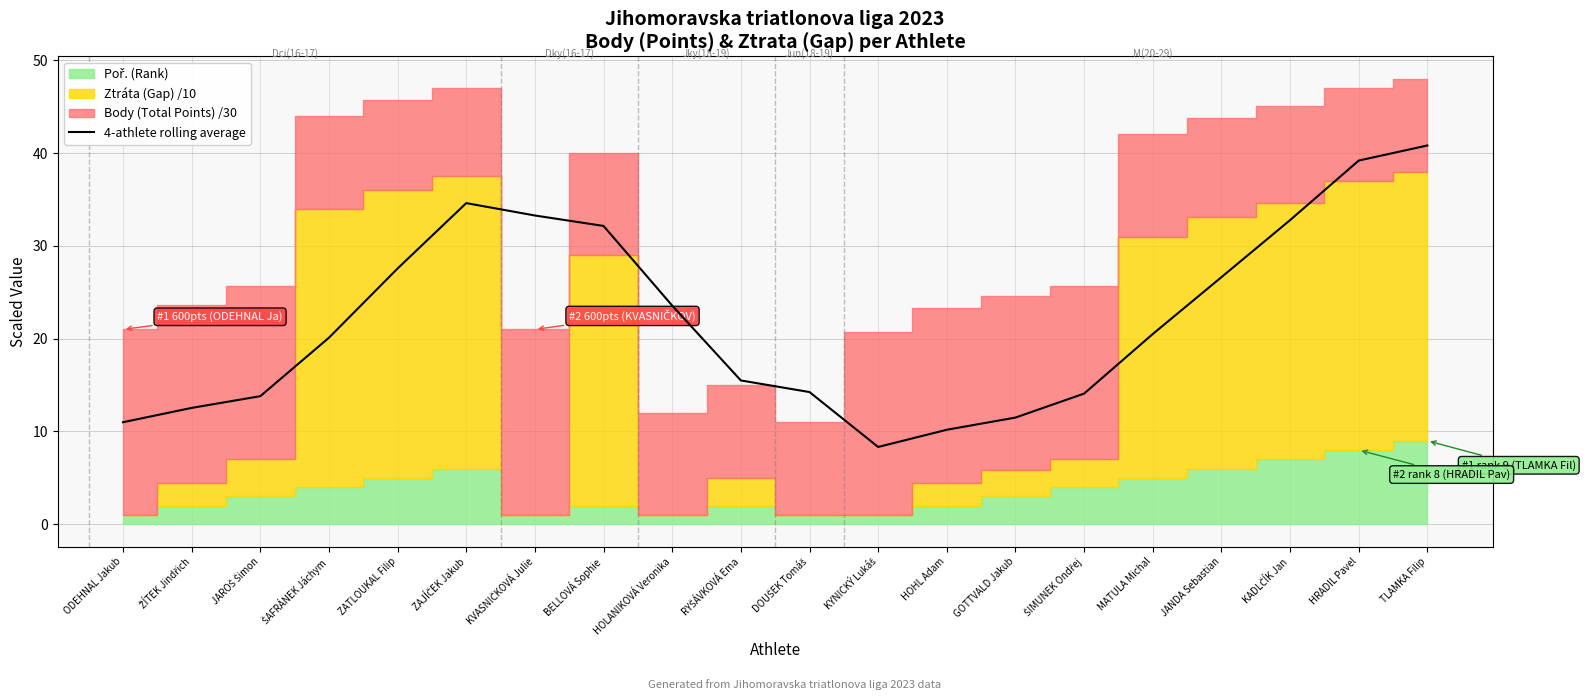

What is the label of the 8th point from the right?

HOHL Adam